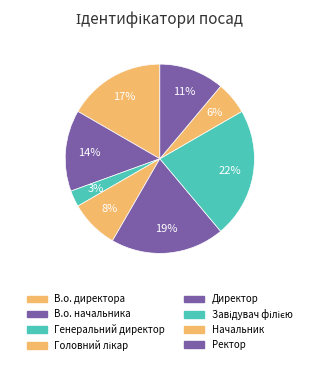

How many segments does this pie chart have?

8